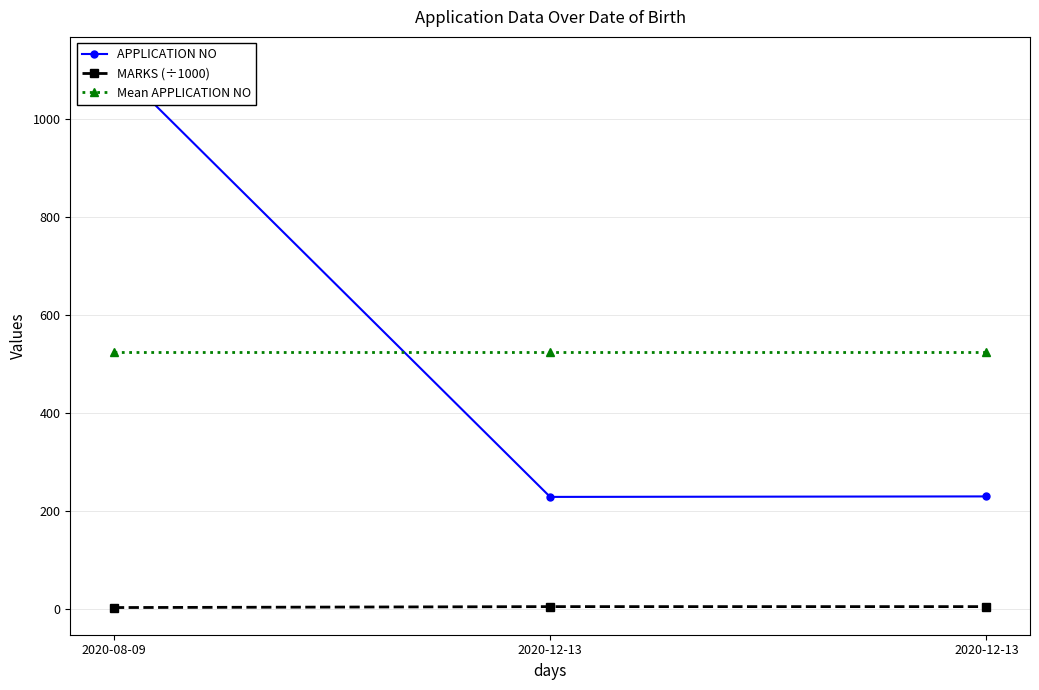

Which series has the largest range (max minus min)?

APPLICATION NO